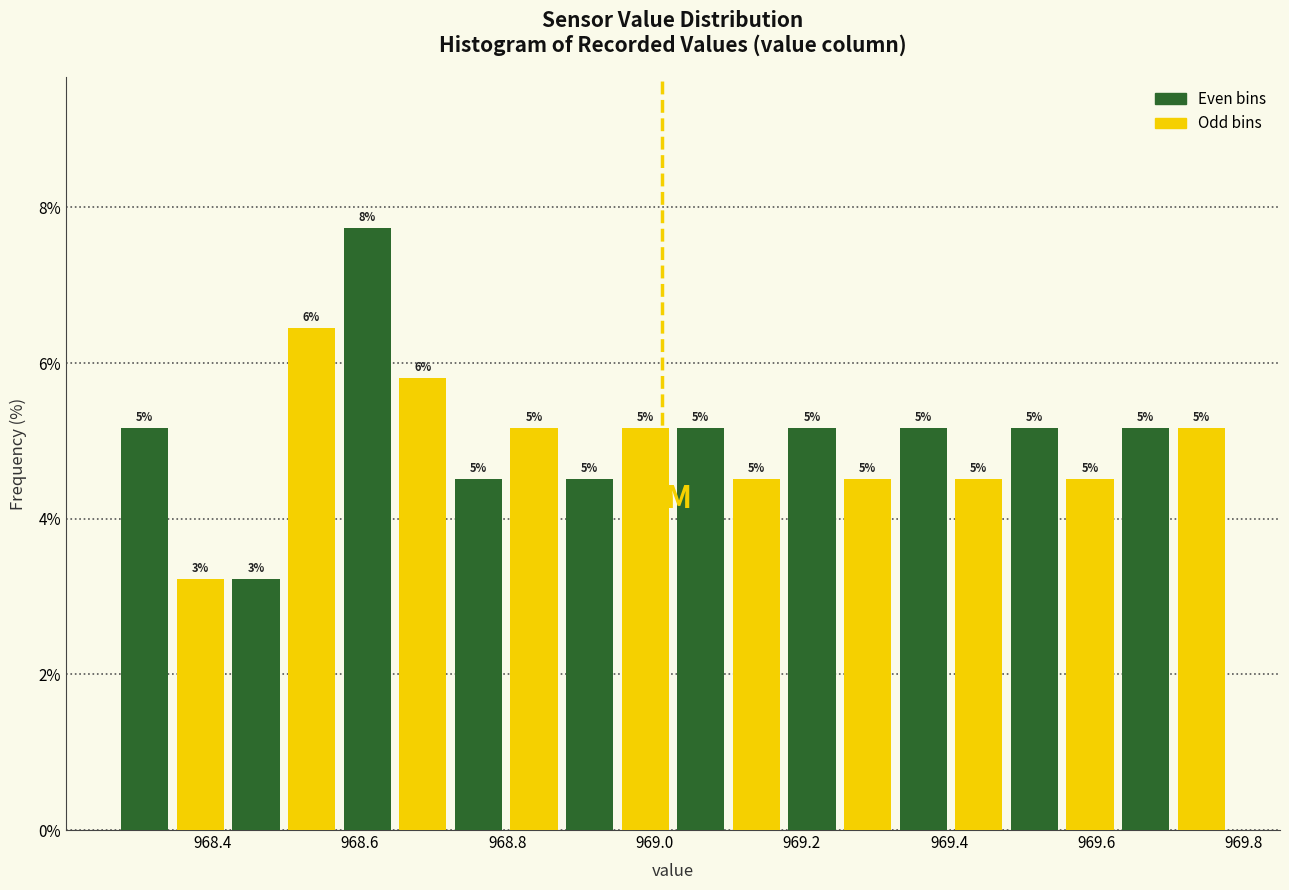

Around what value on the x-axis is the tallest bar? Give the approximate position of its centre, as read against the axis.

968.60